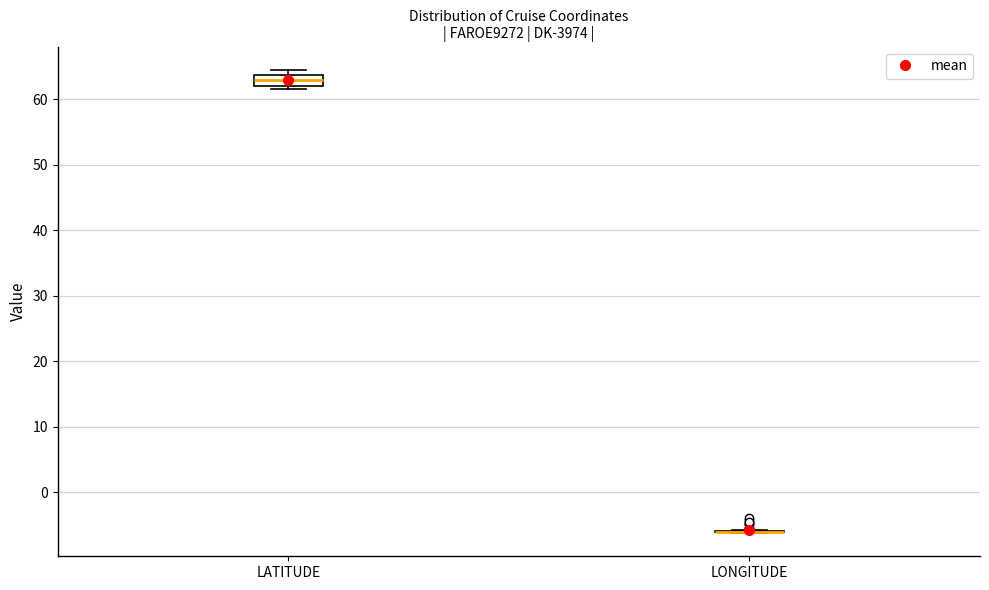

Reading left to right, transcribe this box plot: for each box, give where its median line is, the range the box spans, and where its two whiskers end, as read against the y-axis. The values are not printed on the chart, so give them approximately, as read against the axis.

LATITUDE: median 63, box 62 to 64, whiskers 62 (just below the box's lower edge) to 65
LONGITUDE: box collapsed to a line at -6, whiskers -6 to -6